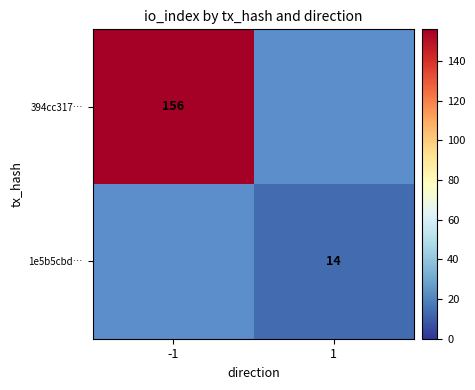

How many distinct data groups are displayed?

2